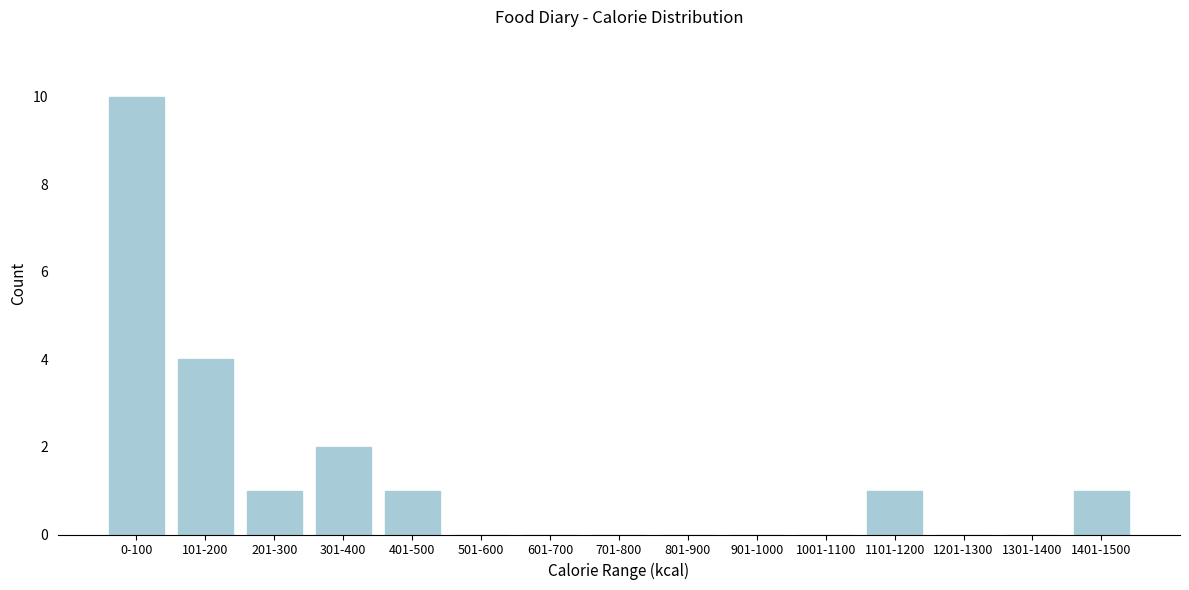

Reading left to right, list all the values displayed in this chart.

0-100=10	101-200=4	201-300=1	301-400=2	401-500=1	501-600=0	601-700=0	701-800=0	801-900=0	901-1000=0	1001-1100=0	1101-1200=1	1201-1300=0	1301-1400=0	1401-1500=1